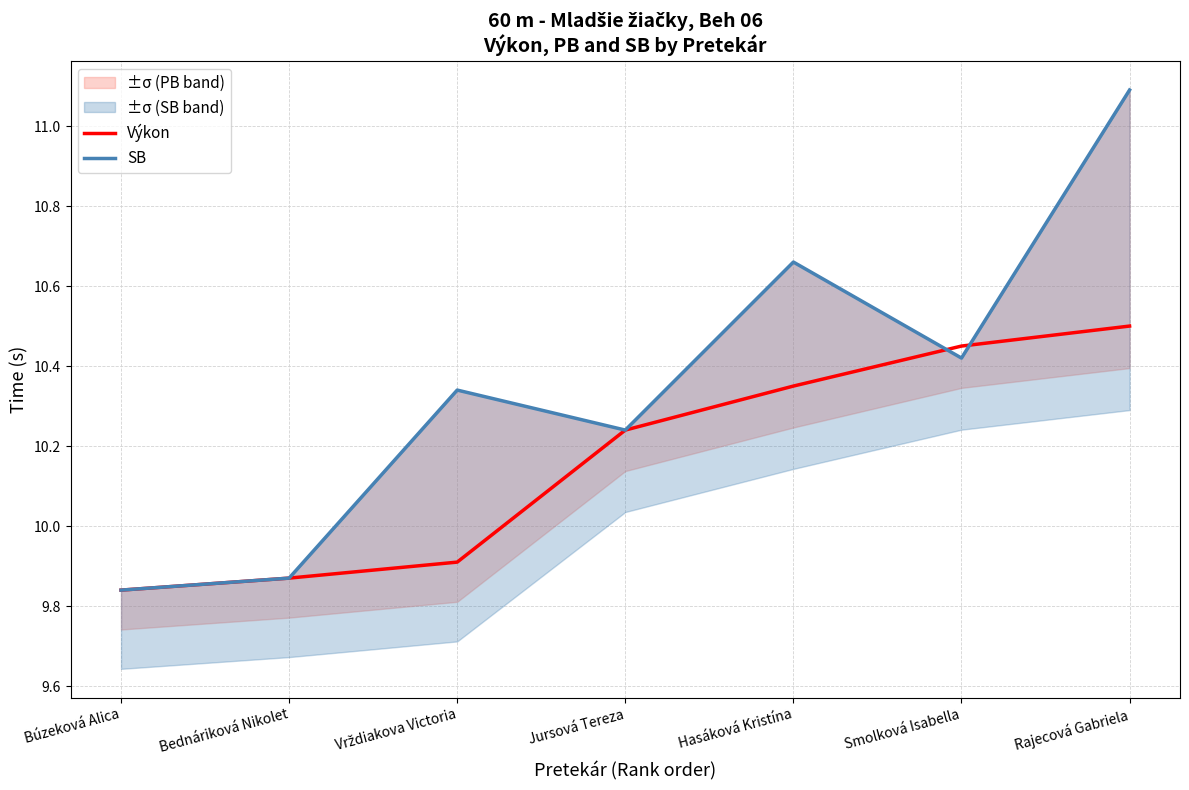

How many distinct data groups are displayed?

2